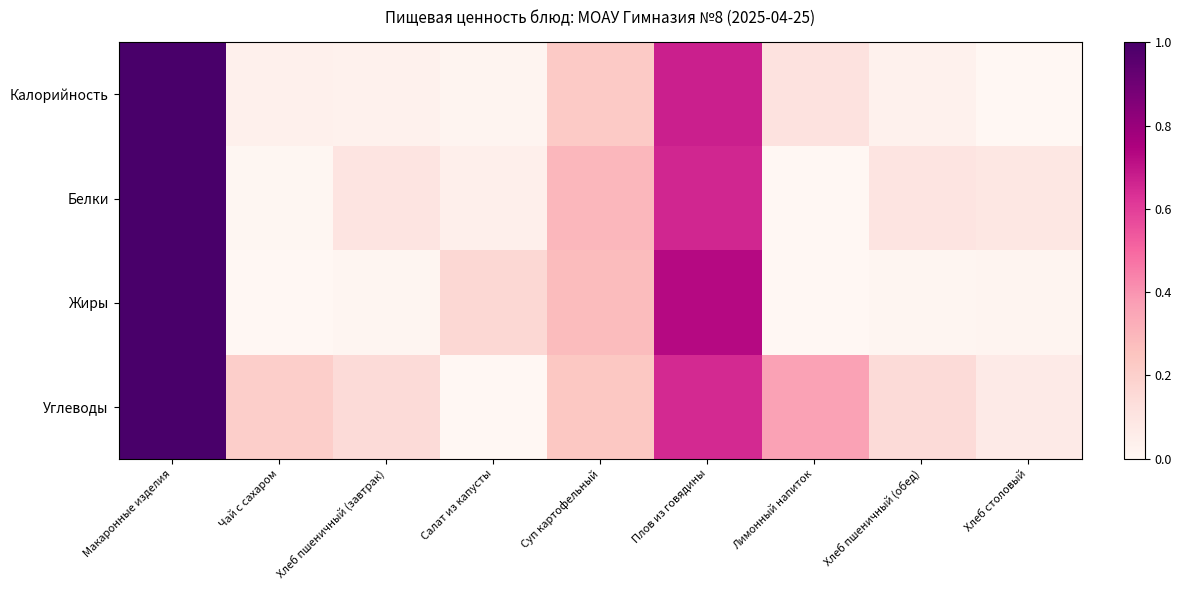

What is the total value across all series at Макаронные изделия?

4.0